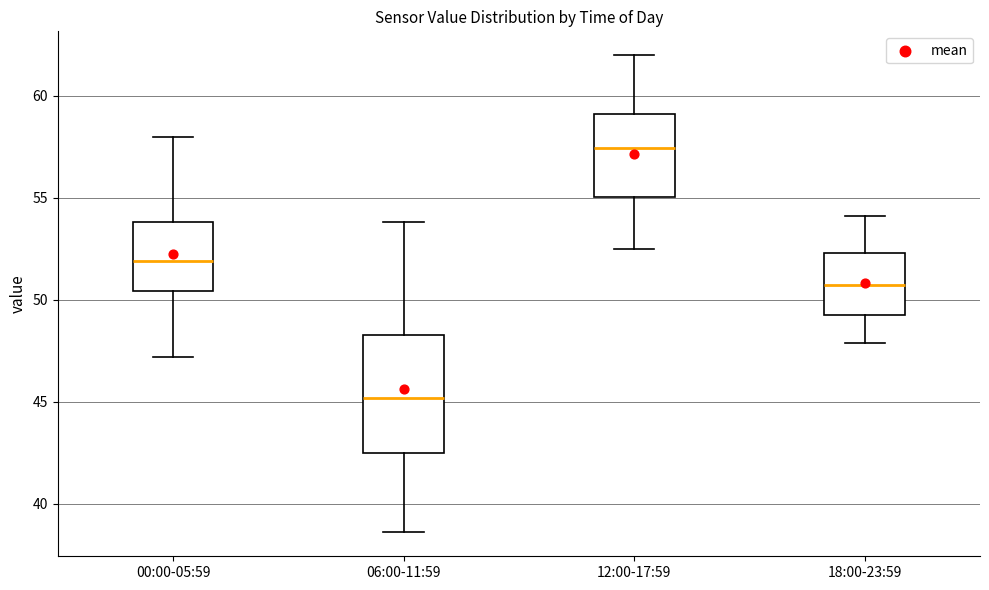

Comparing the boxes themselves (not the whiskers), which one is the tallest?

06:00-11:59